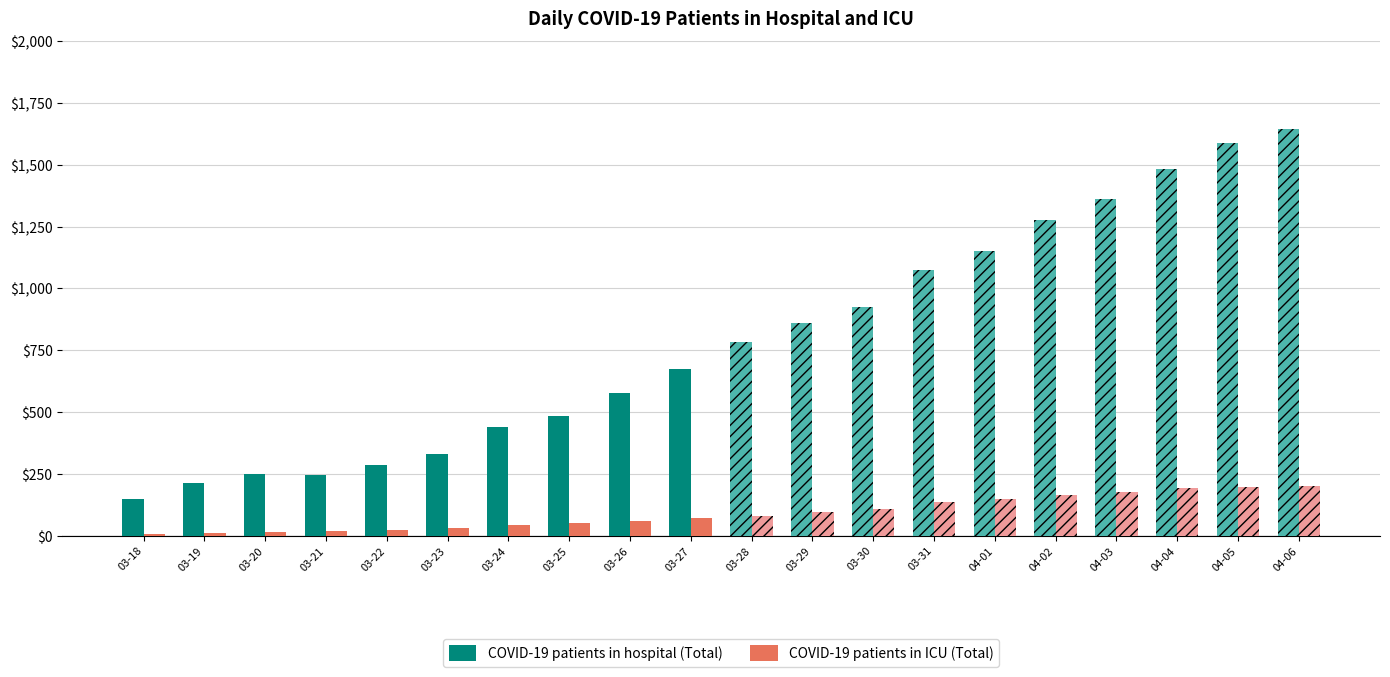

What is the difference between the maximum and minimum values in the COVID-19 patients in ICU (Total) series?

66